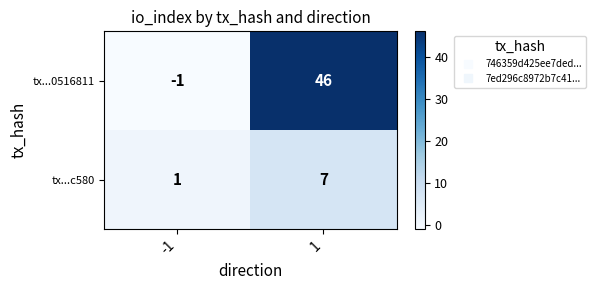

Reading right to left, what are all the values shown in this chart?

tx...0516811: 1=46	-1=-1
tx...c580: 1=7	-1=1